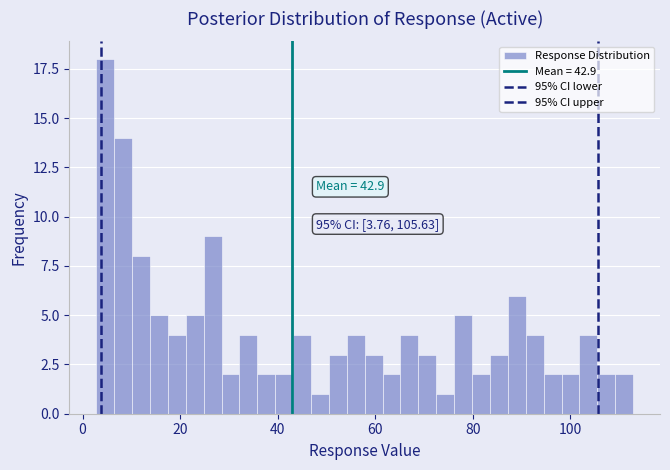

Read against the x-axis, roughly where is the centre of the tallest bar?

4